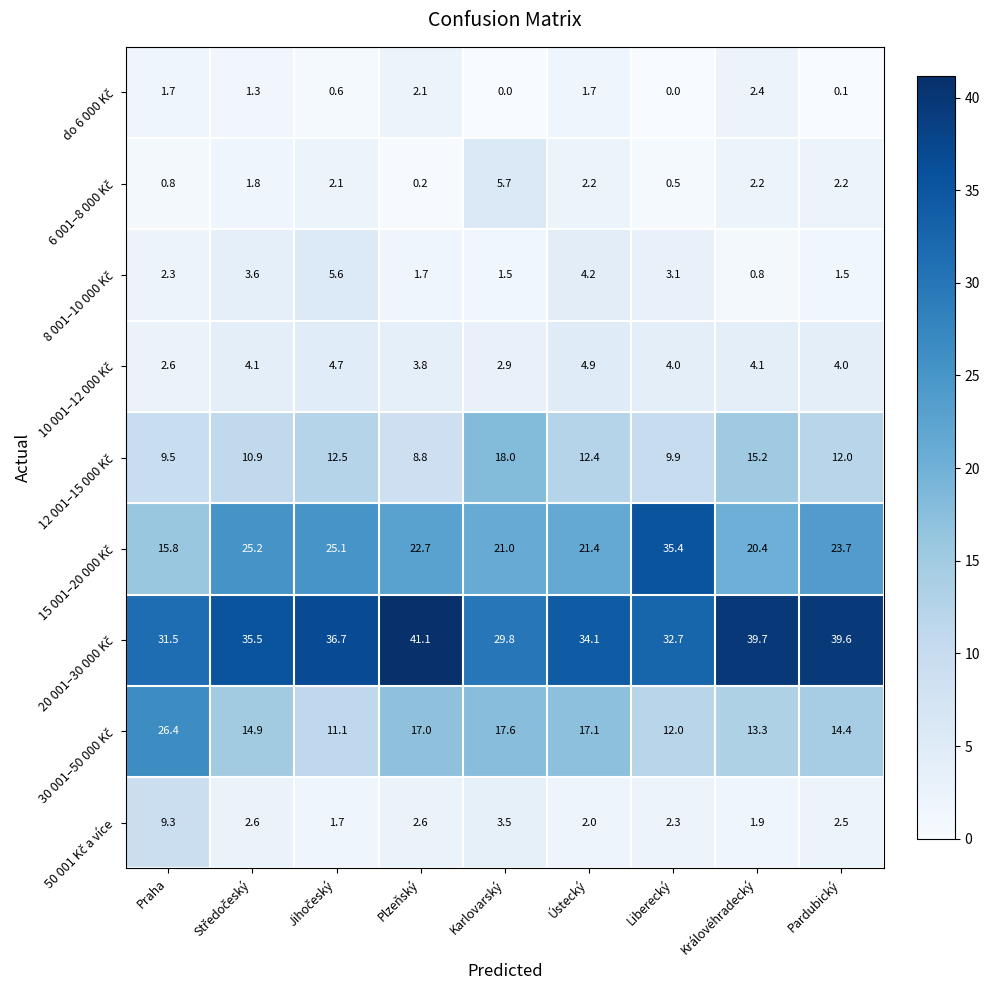

At how many categories does at least one series exceed 15?

9